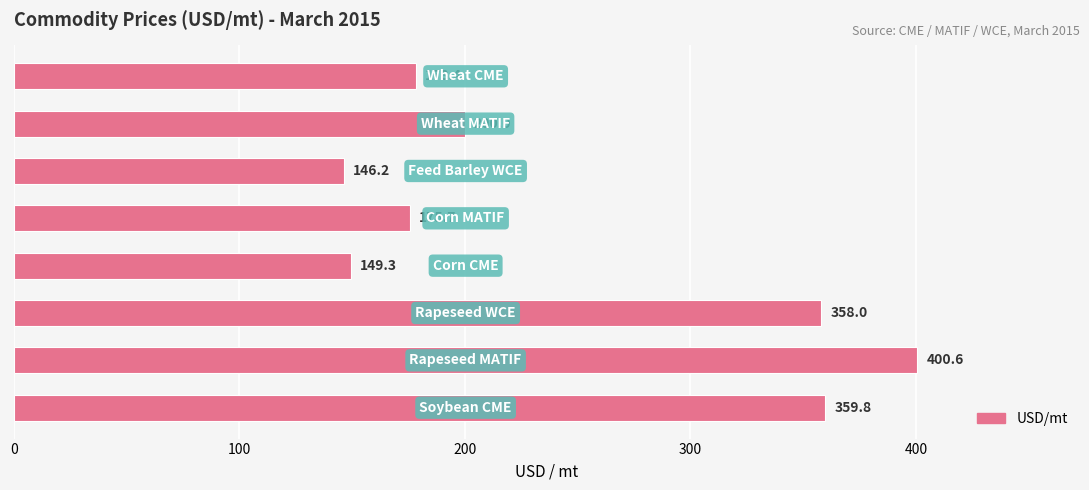

What is the difference between the maximum and minimum values?

254.4